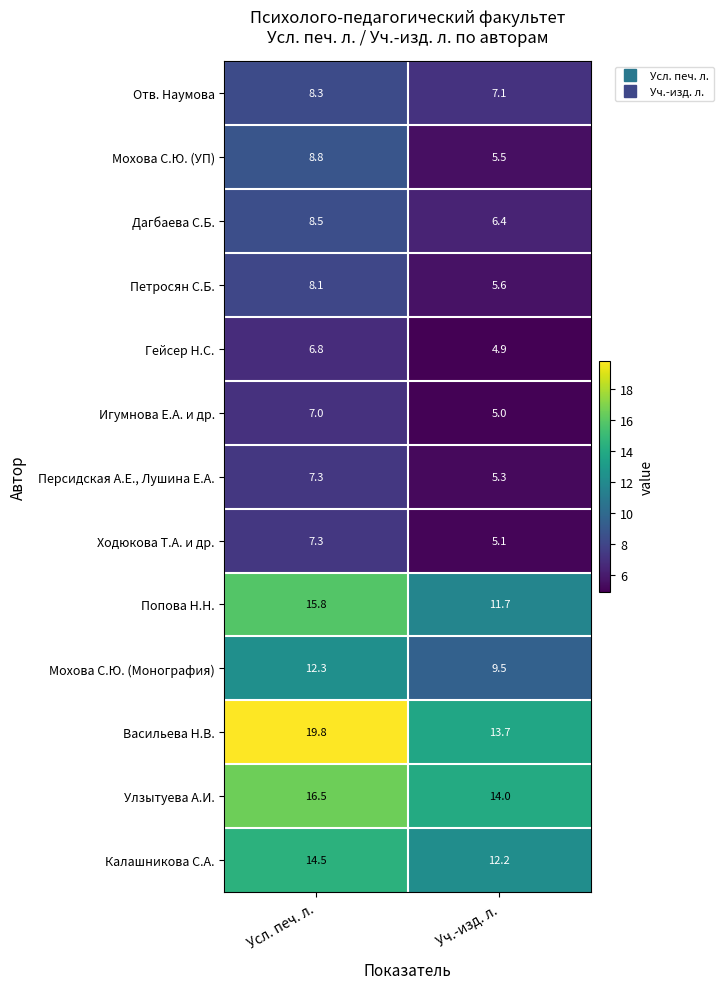

Reading left to right, extract all data points from this chart.

Отв. Наумова: Усл. печ. л.=8.3	Уч.-изд. л.=7.1
Мохова С.Ю. (УП): Усл. печ. л.=8.8	Уч.-изд. л.=5.5
Дагбаева С.Б.: Усл. печ. л.=8.5	Уч.-изд. л.=6.4
Петросян С.Б.: Усл. печ. л.=8.1	Уч.-изд. л.=5.6
Гейсер Н.С.: Усл. печ. л.=6.8	Уч.-изд. л.=4.9
Игумнова Е.А. и др.: Усл. печ. л.=7.0	Уч.-изд. л.=5.0
Персидская А.Е., Лушина Е.А.: Усл. печ. л.=7.3	Уч.-изд. л.=5.3
Ходюкова Т.А. и др.: Усл. печ. л.=7.3	Уч.-изд. л.=5.1
Попова Н.Н.: Усл. печ. л.=15.8	Уч.-изд. л.=11.7
Мохова С.Ю. (Монография): Усл. печ. л.=12.3	Уч.-изд. л.=9.5
Васильева Н.В.: Усл. печ. л.=19.8	Уч.-изд. л.=13.7
Улзытуева А.И.: Усл. печ. л.=16.5	Уч.-изд. л.=14.0
Калашникова С.А.: Усл. печ. л.=14.5	Уч.-изд. л.=12.2